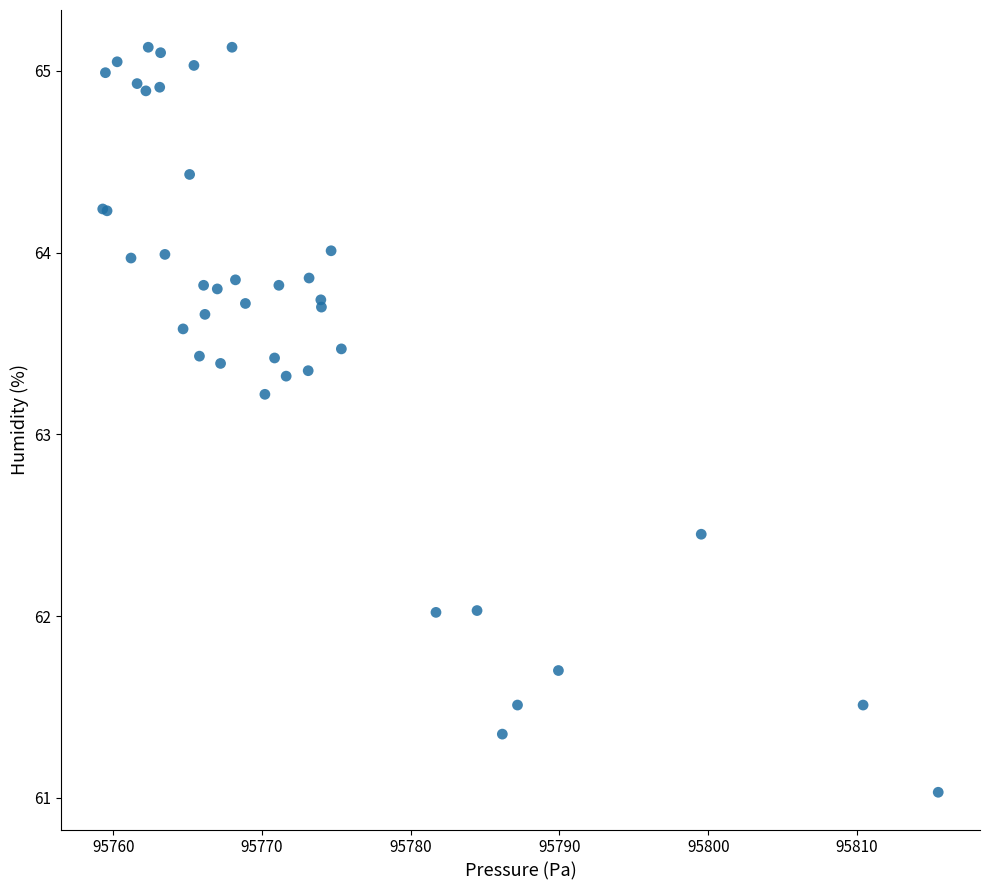

What Y value in the scatter plot is closest to 63?

63.2